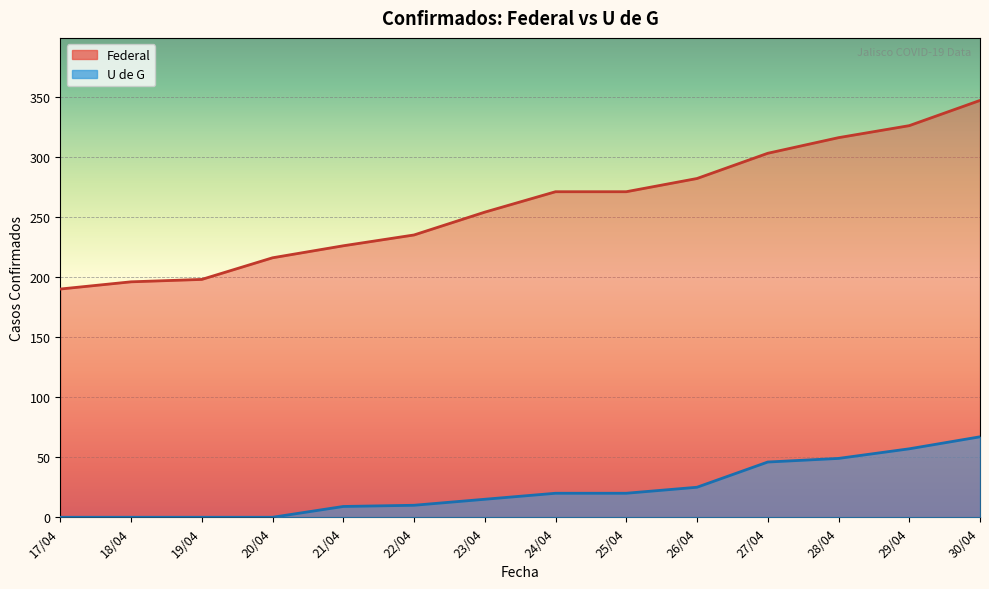

What is the value of the Federal point at the 7th from the left?

254